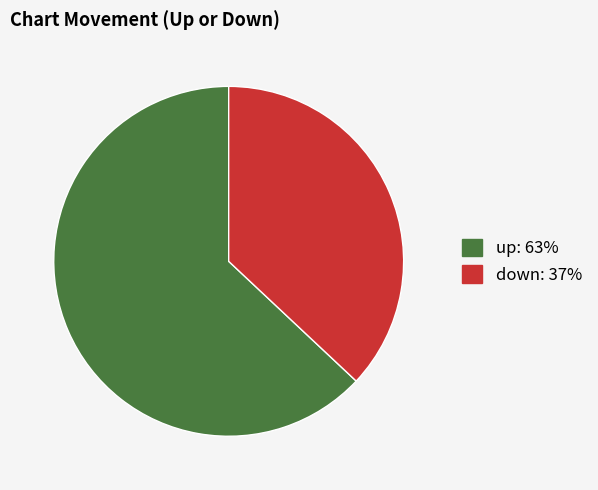

Do down and up together represent more than half of the pie?

Yes